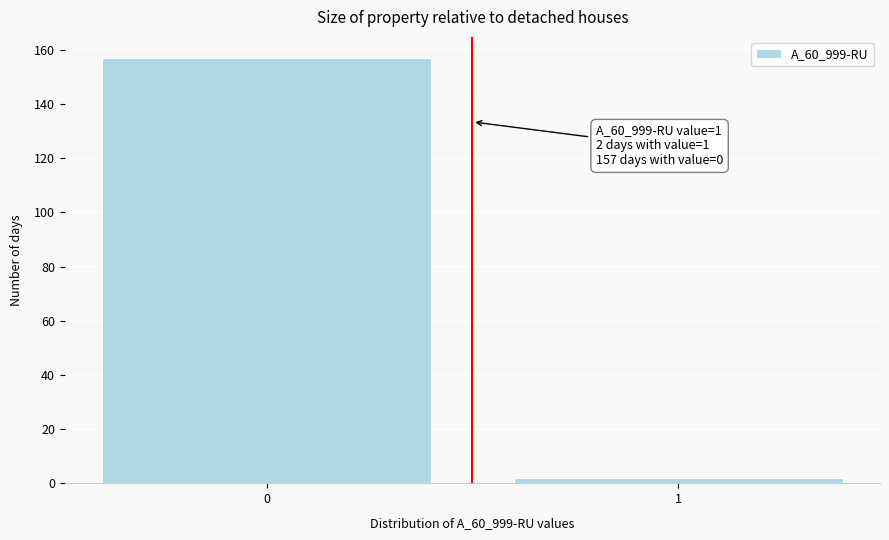

Reading left to right, what are all the values shown in this chart?

0=157	1=2